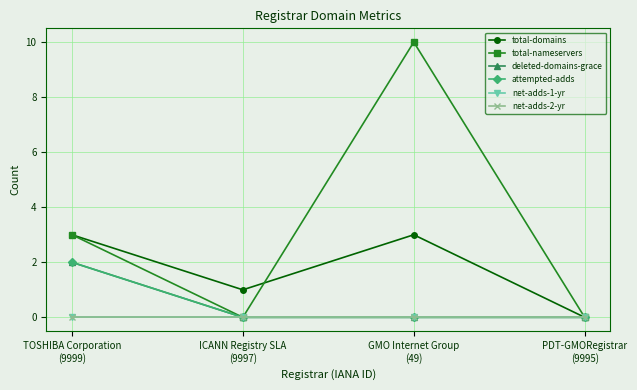

Does the chart display data point markers on the line(s)?

Yes